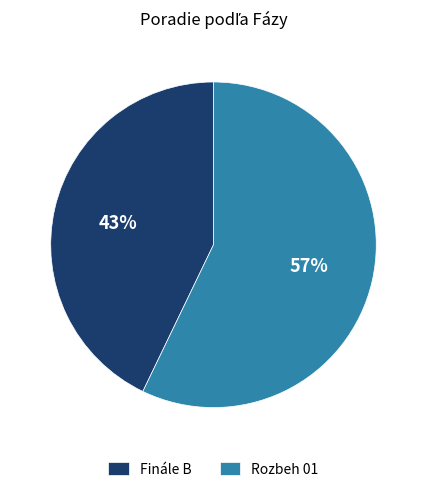

To the nearest percent, what is the difference between the Rozbeh 01 and Finále B slice percentages?

14%